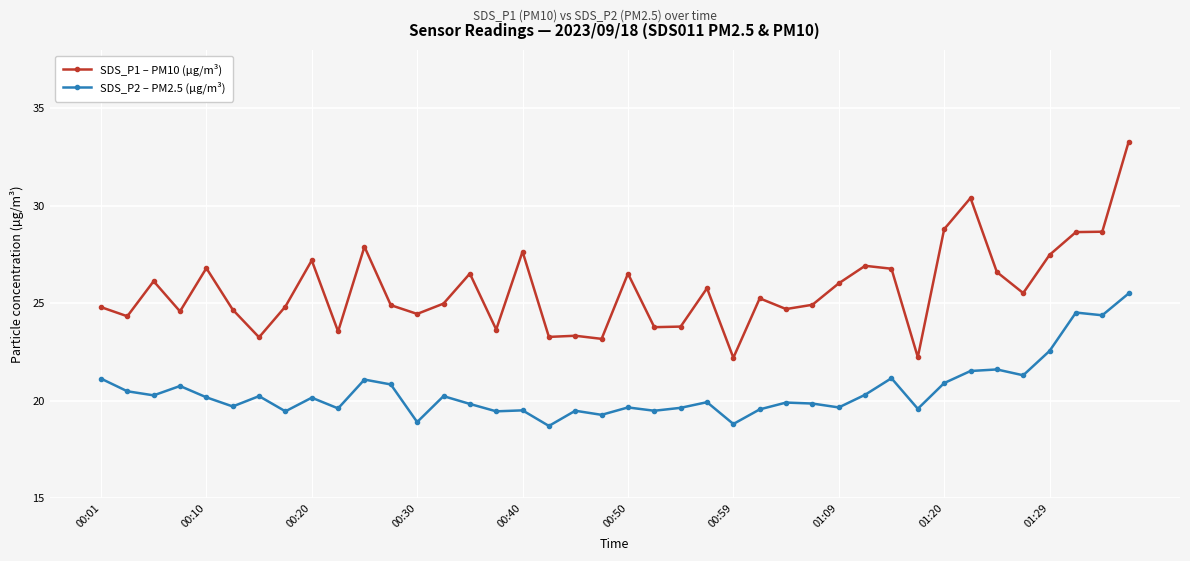

True or false: SDS_P1 – PM10 (µg/m³) has more than 1 points higher than both neighbors.

True